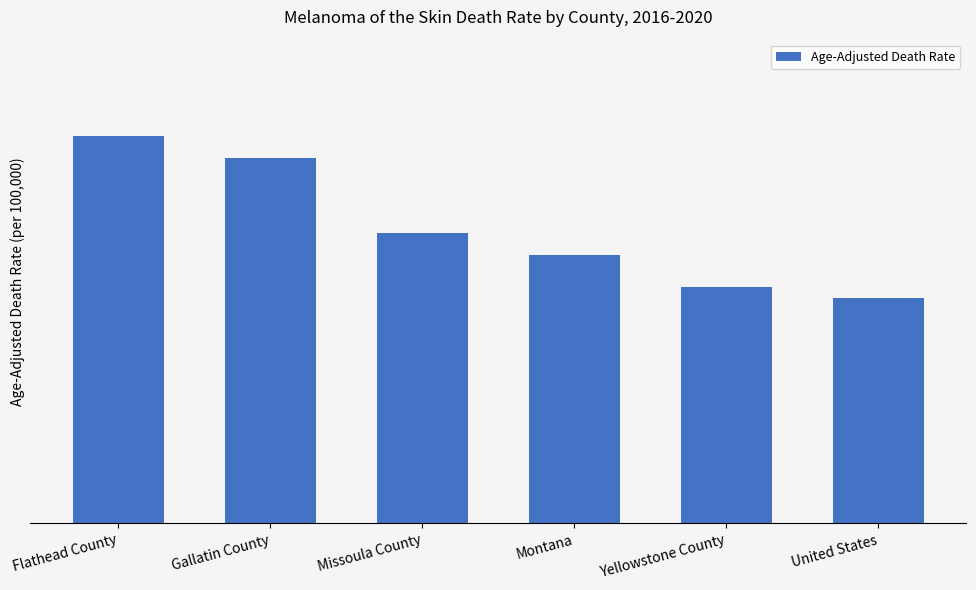

Reading right to left, extract all data points from this chart.

2.1	2.2	2.5	2.7	3.4	3.6